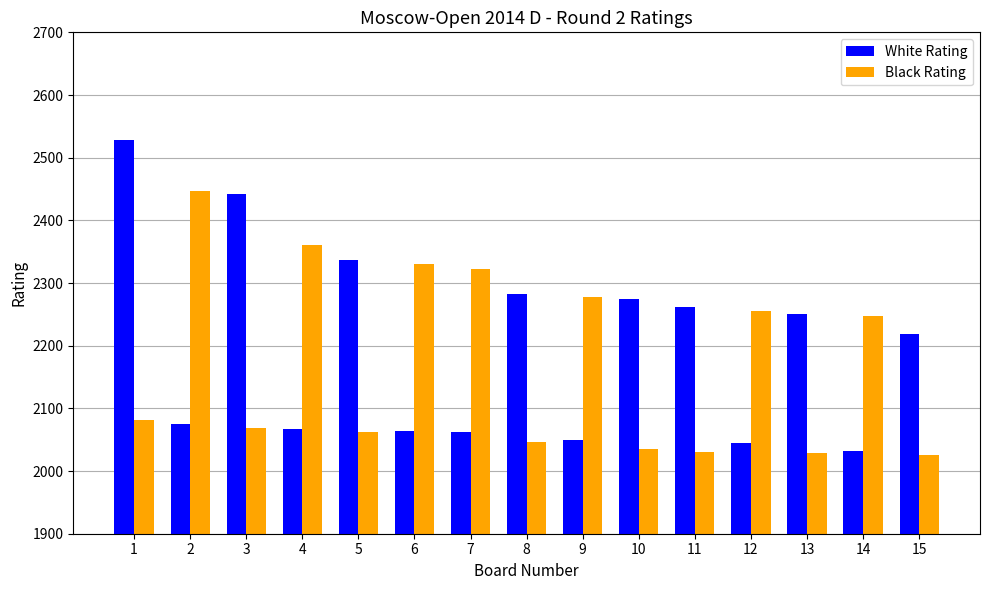

What value does the White Rating series have at 7?

2062